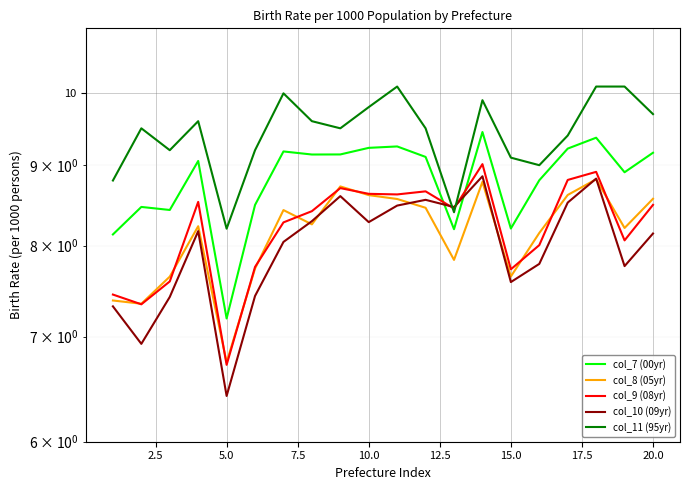

Is it true that col_11 (95yr) equals 6.3 at 10.0?

False